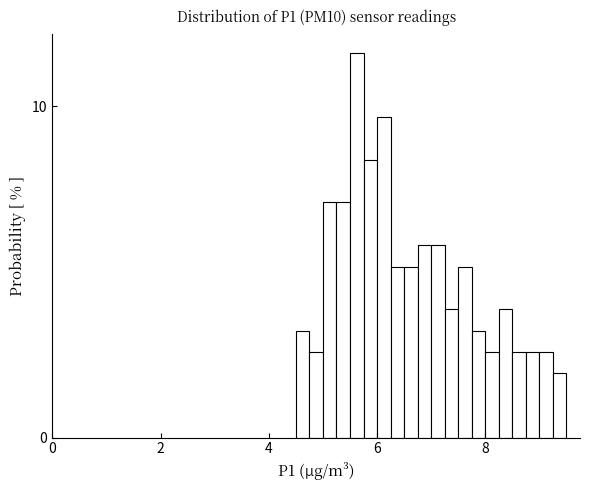

Read against the x-axis, roughly where is the centre of the tallest bar?

5.6